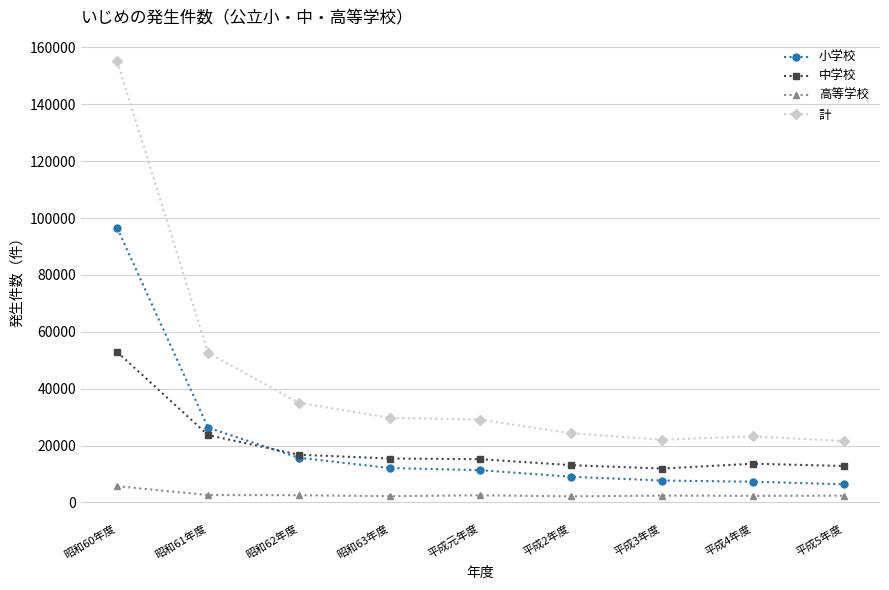

List the series in order of their peak value, highest first.

計, 小学校, 中学校, 高等学校